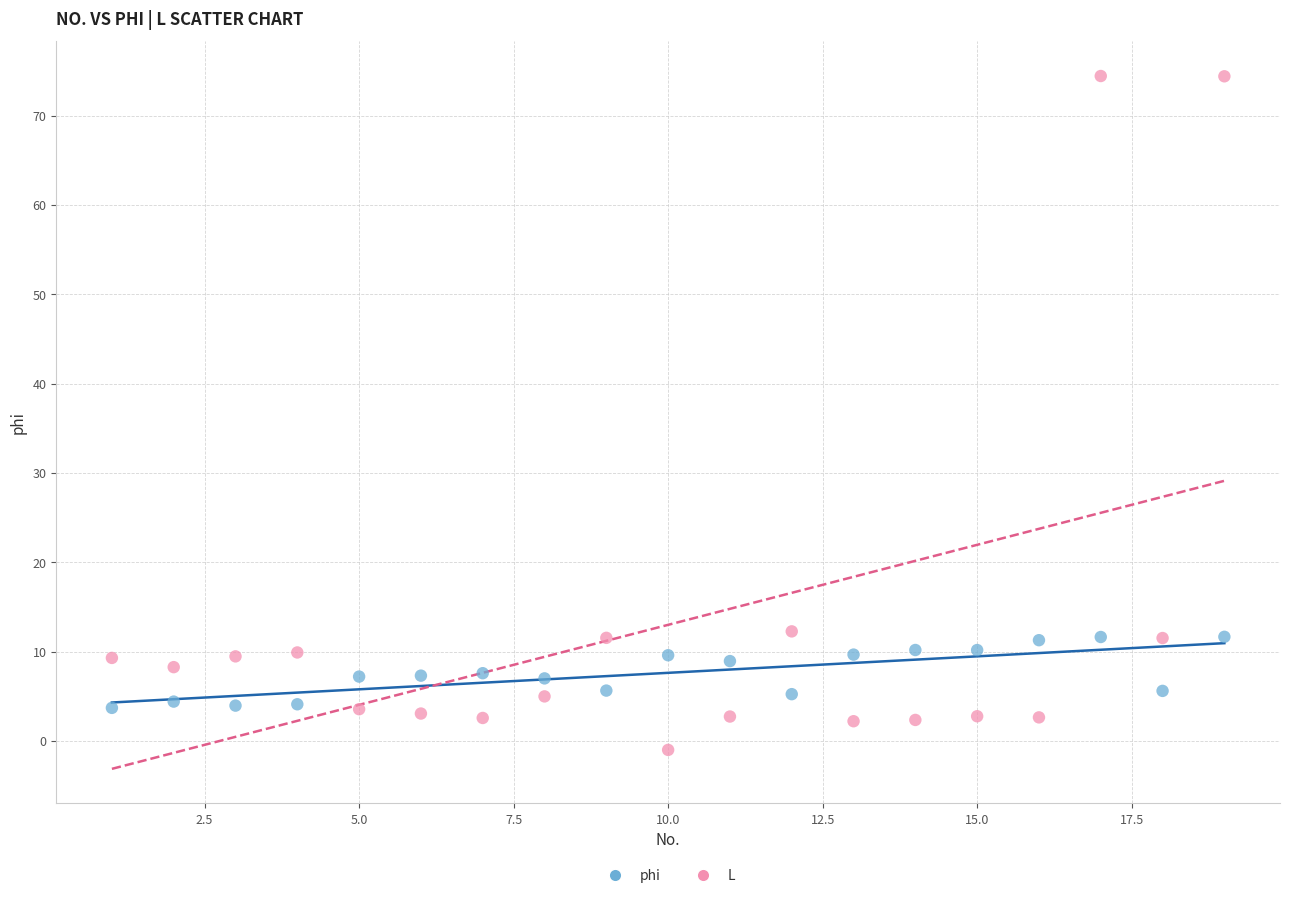

Which series reaches the maximum Y coordinate?

L